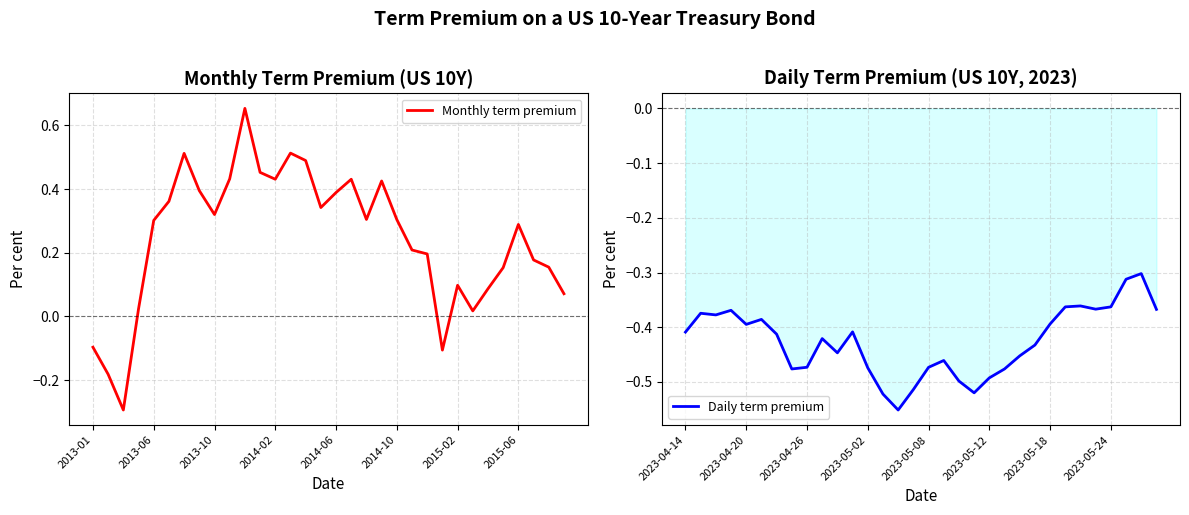

The Monthly term premium series shows -0.0 at 2013-01. True or false?

False